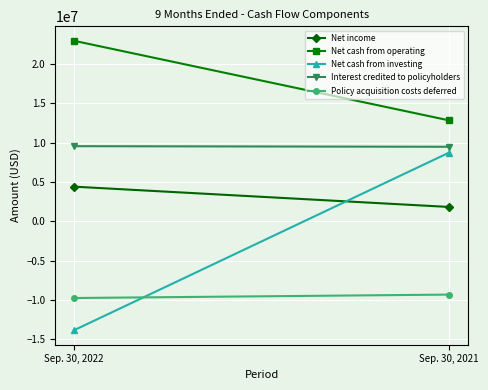

The value of Net income at Sep. 30, 2022 is 4410960. True or false?

True